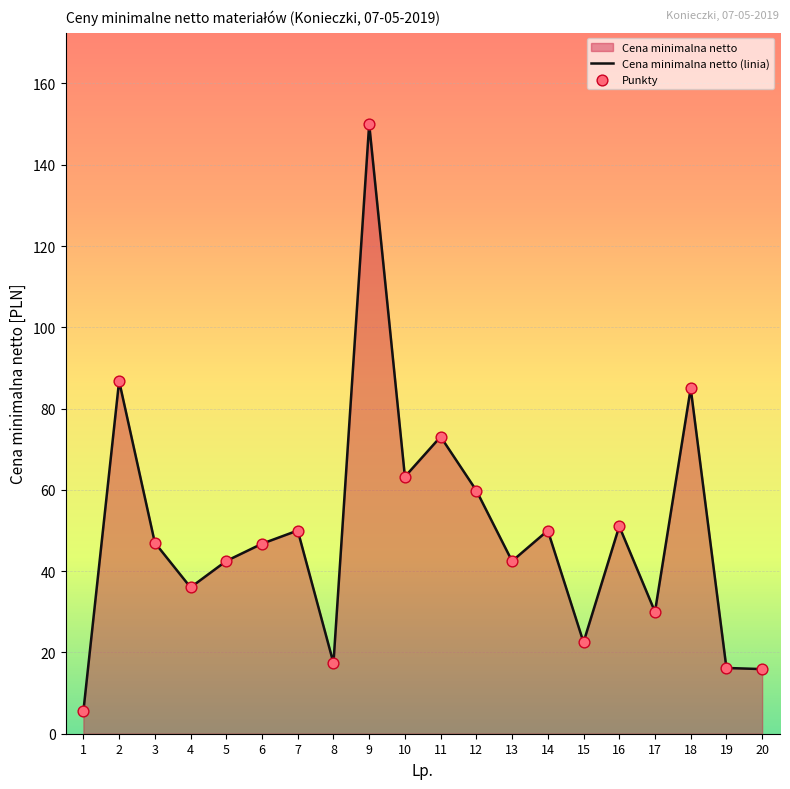

What is the change in value from 2 to 8?

-69.4